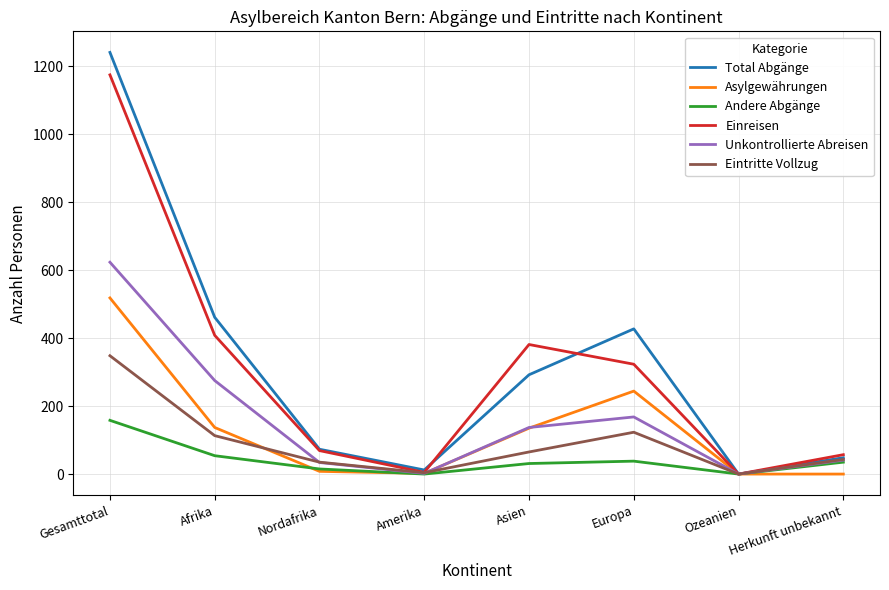

What is the maximum value for Andere Abgänge?

158